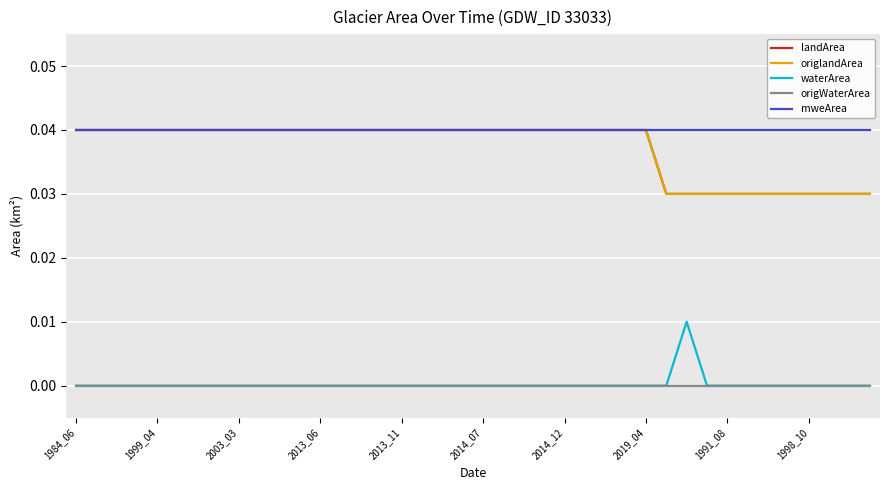

What is the label of the 31st point from the right?

1998_10